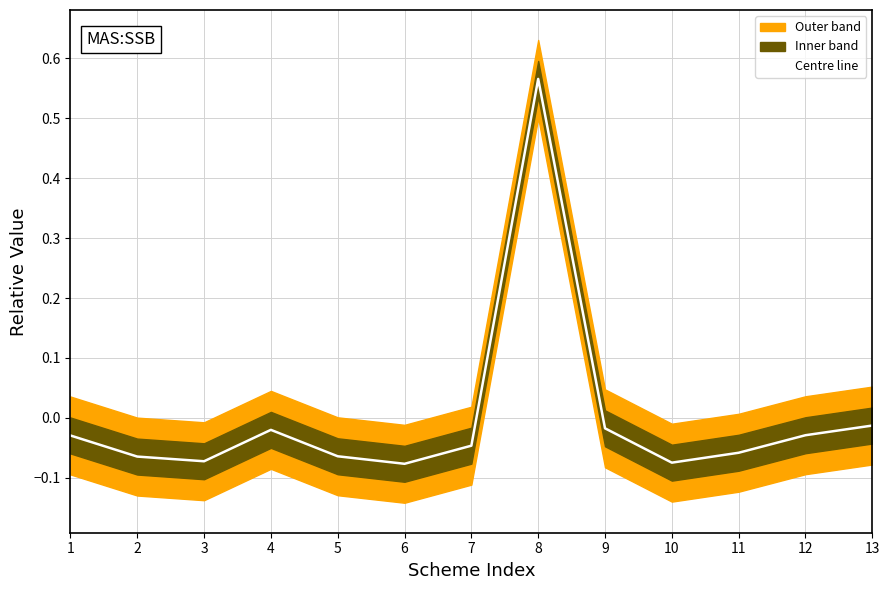

List the labels in order of value, largest first.

8, 13, 9, 4, 12, 1, 7, 11, 5, 2, 3, 10, 6